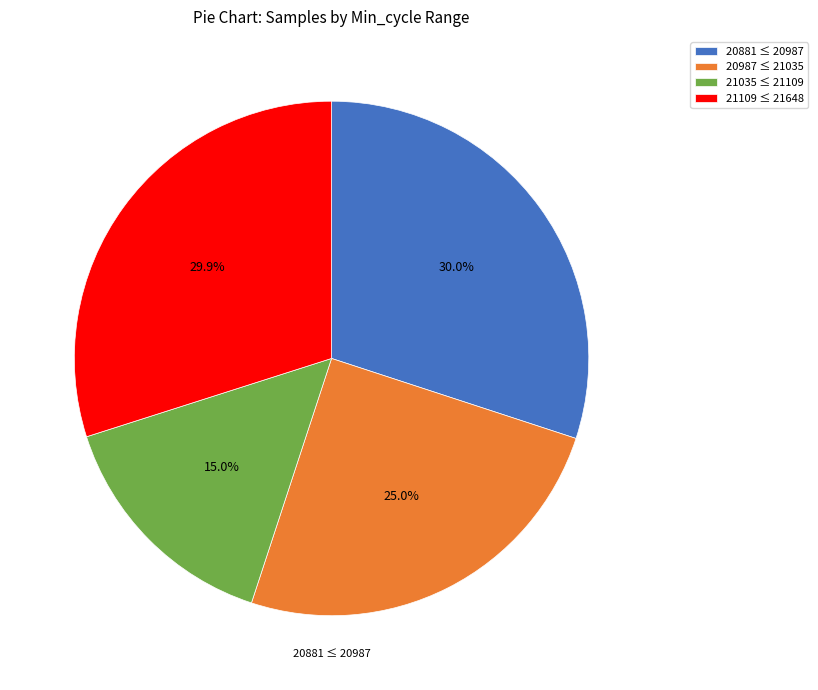

Does 21109 ≤ 21648 account for over 50% of the chart?

No